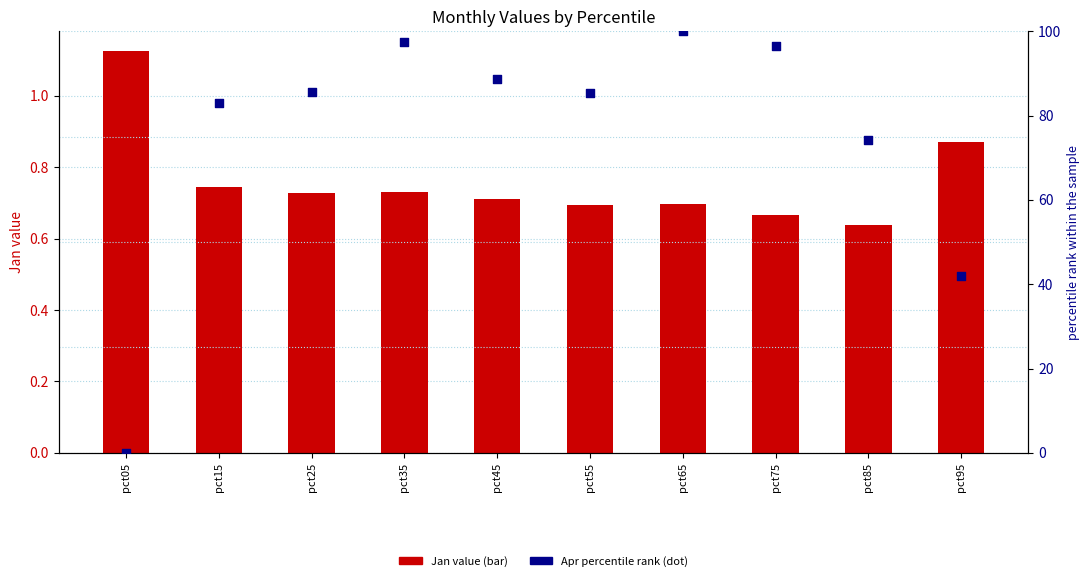

What are all the series names shown in the legend?

Jan value, Apr percentile rank